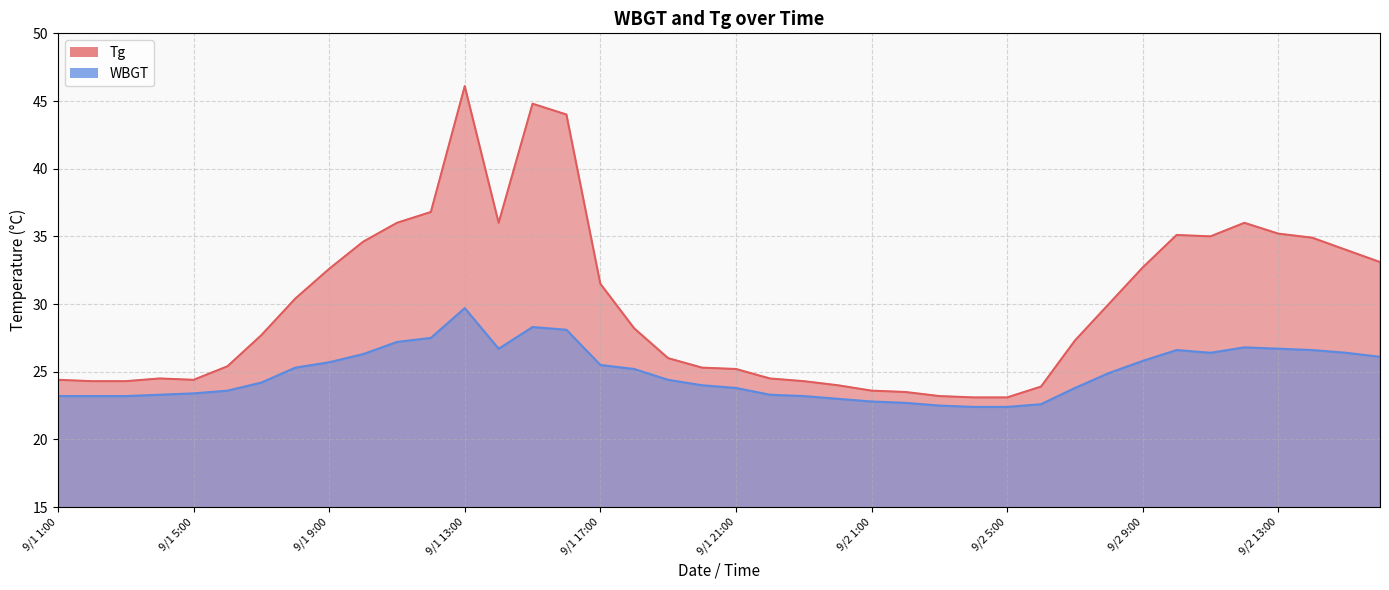

True or false: Tg and WBGT intersect in this chart.

False